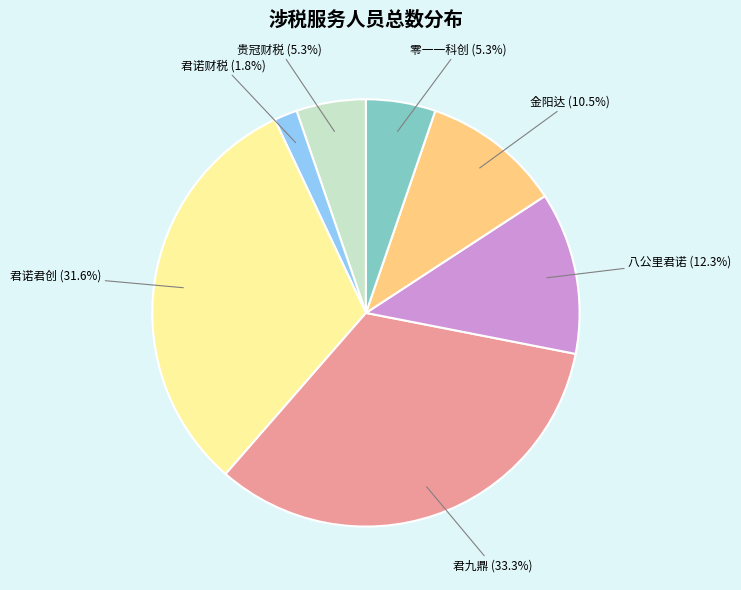

Is there any slice that represents more than half of the pie?

No